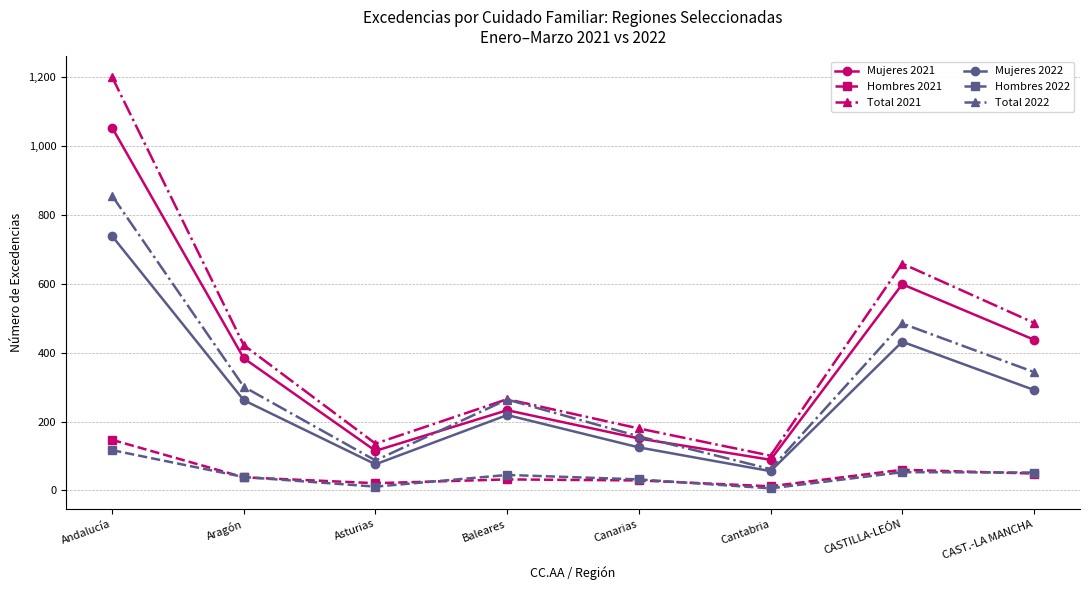

True or false: Hombres 2022 and Mujeres 2022 cross at least once.

False